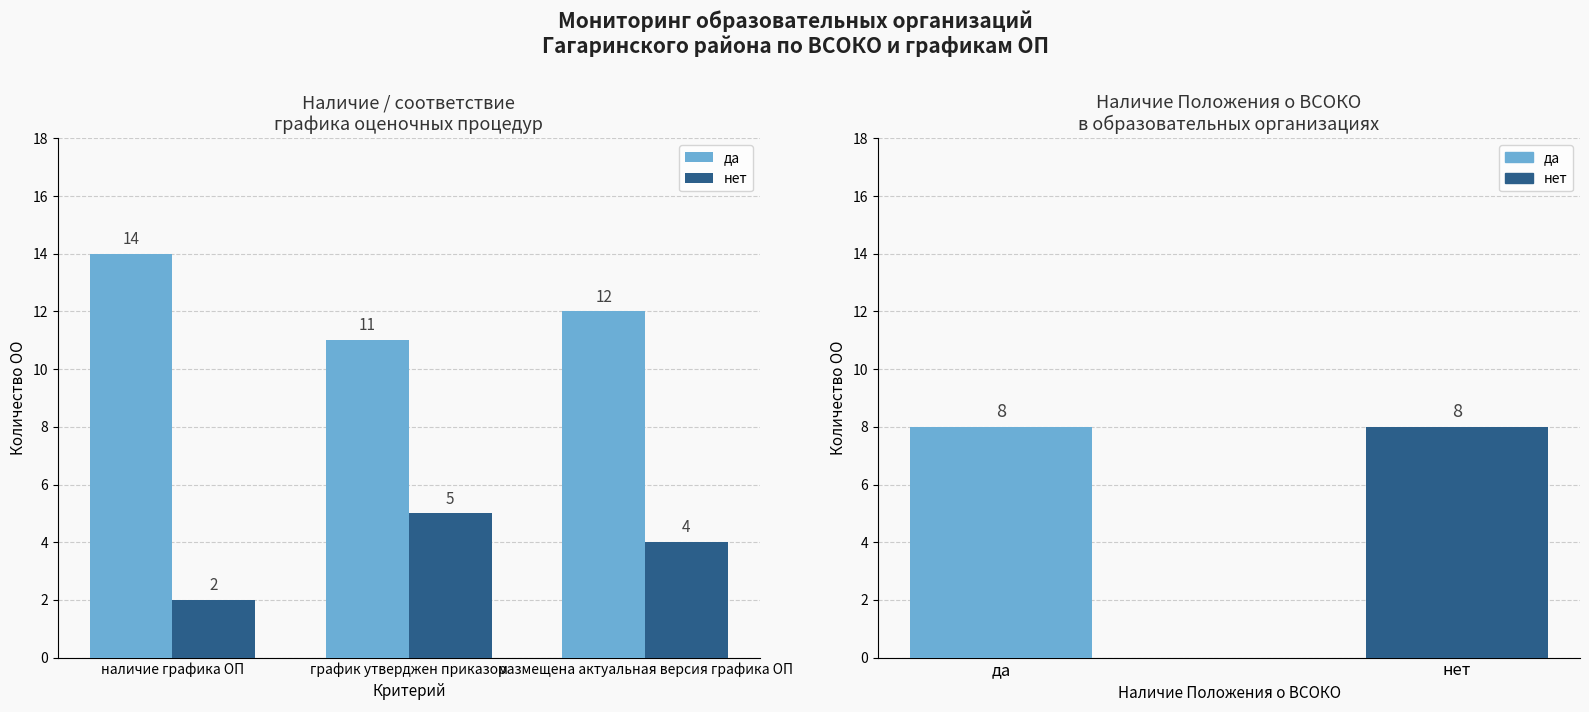

List the series in order of their peak value, lowest first.

нет, да